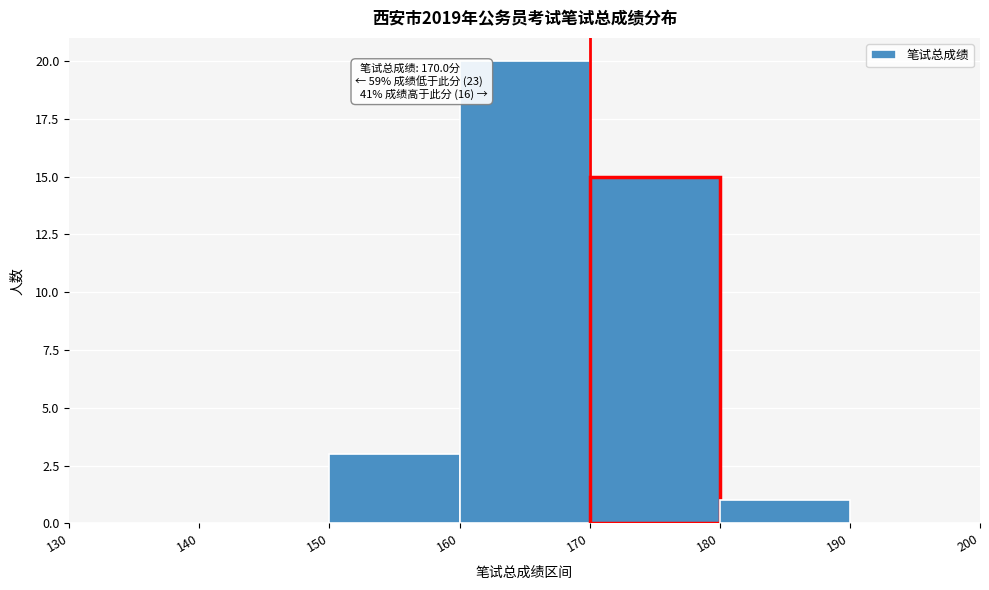

Which range on the x-axis has the tallest bar?

160 to 170